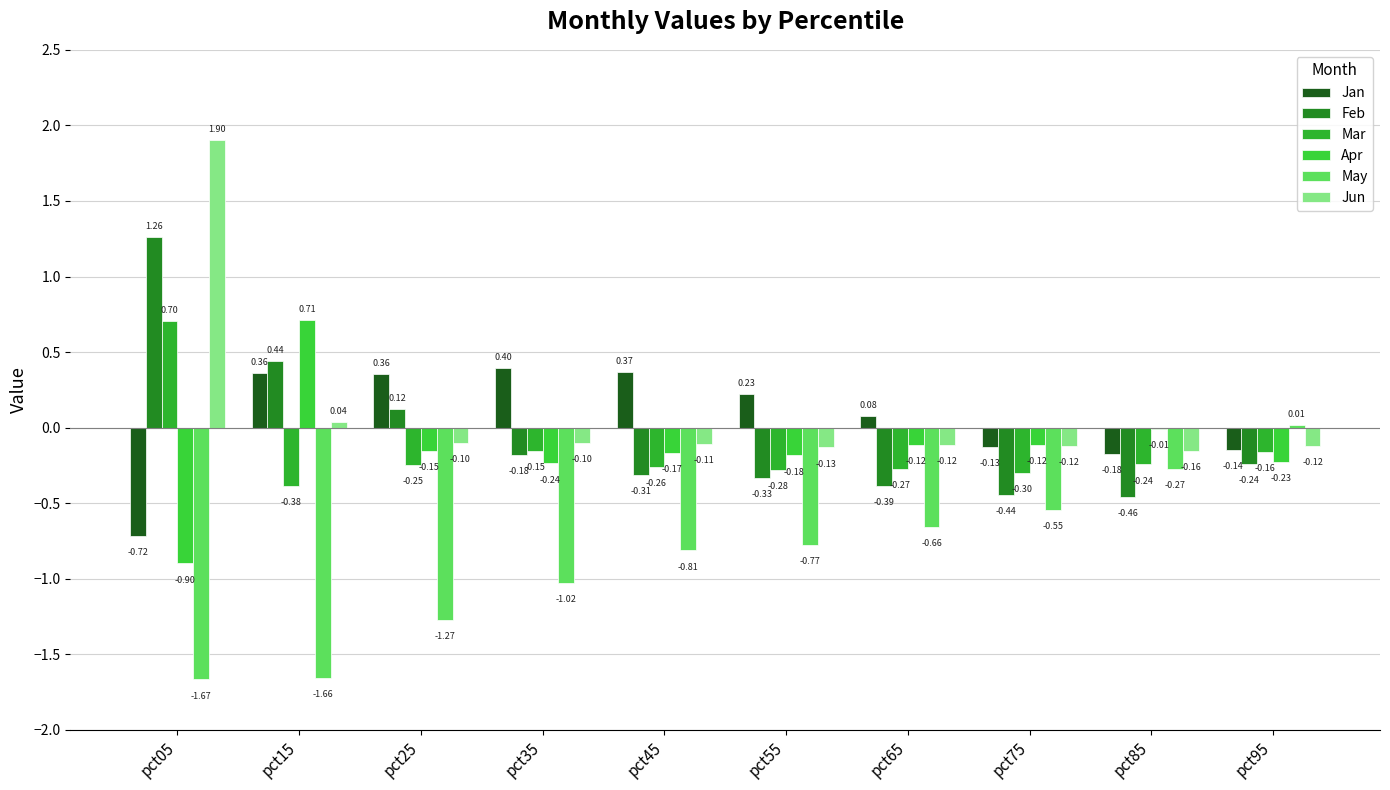

The value of Jun at pct65 is -0.2. True or false?

False